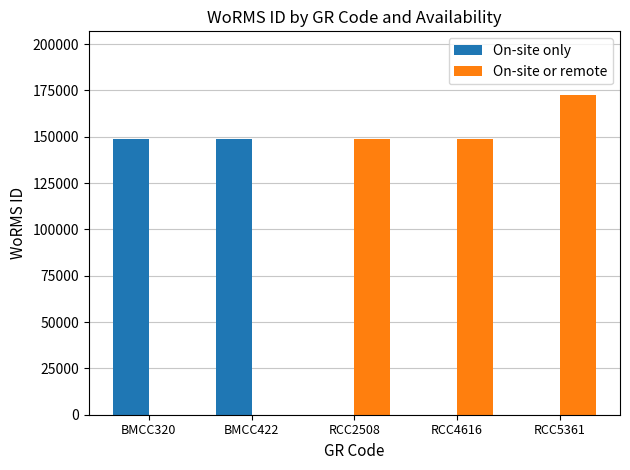

How many data points in On-site only are above 0?

2